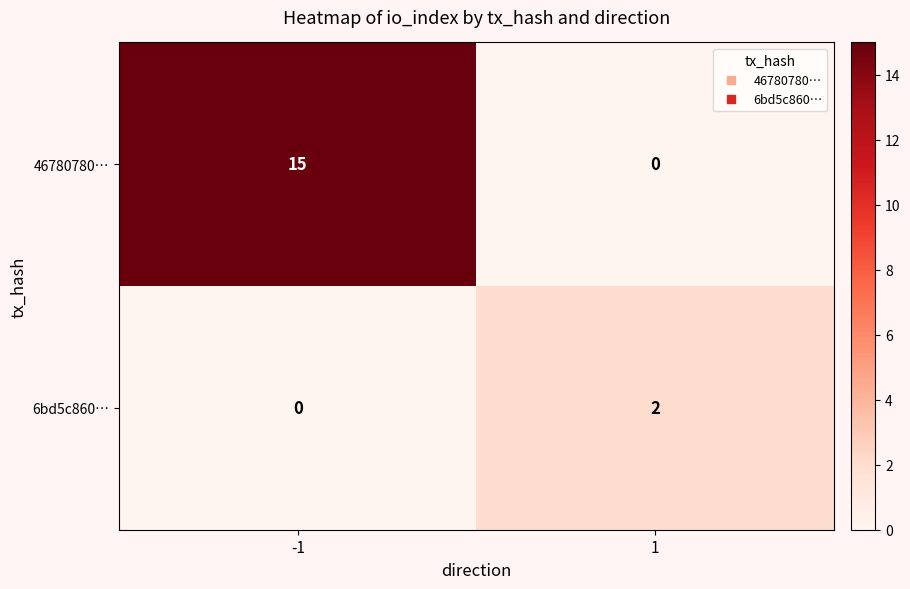

Reading left to right, transcribe all the data shown in this chart.

46780780…: -1=15	1=0
6bd5c860…: -1=0	1=2